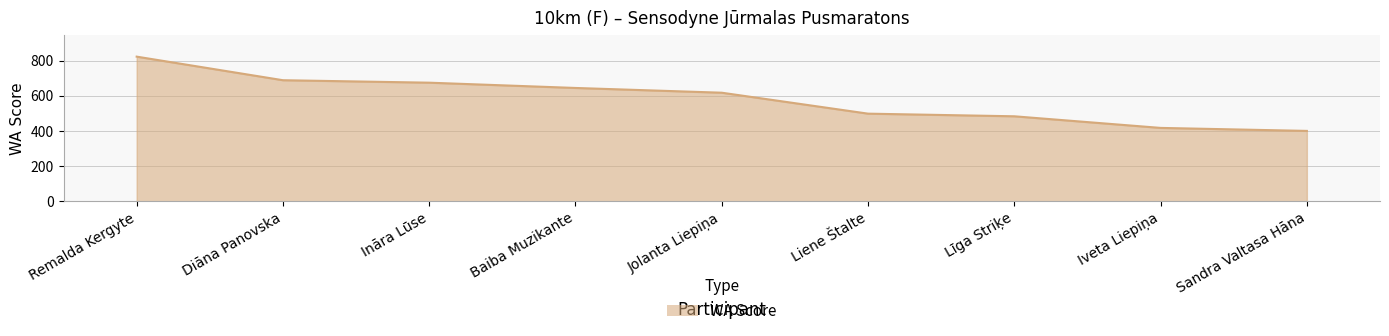

List the labels in order of value, largest first.

Remalda Kergyte, Diāna Panovska, Ināra Lūse, Baiba Muzikante, Jolanta Liepiņa, Liene Štalte, Līga Striķe, Iveta Liepiņa, Sandra Valtasa Hāna